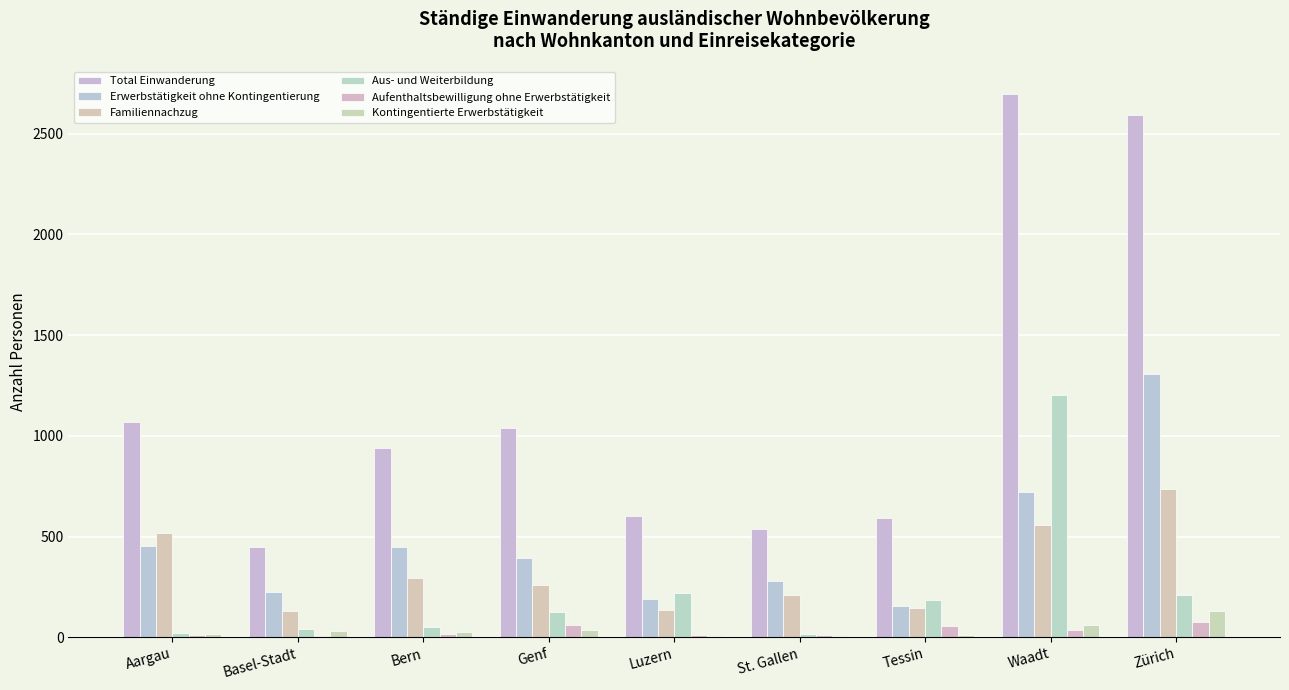

Is the value of Familiennachzug at Luzern greater than the value of Kontingentierte Erwerbstätigkeit at St. Gallen?

Yes